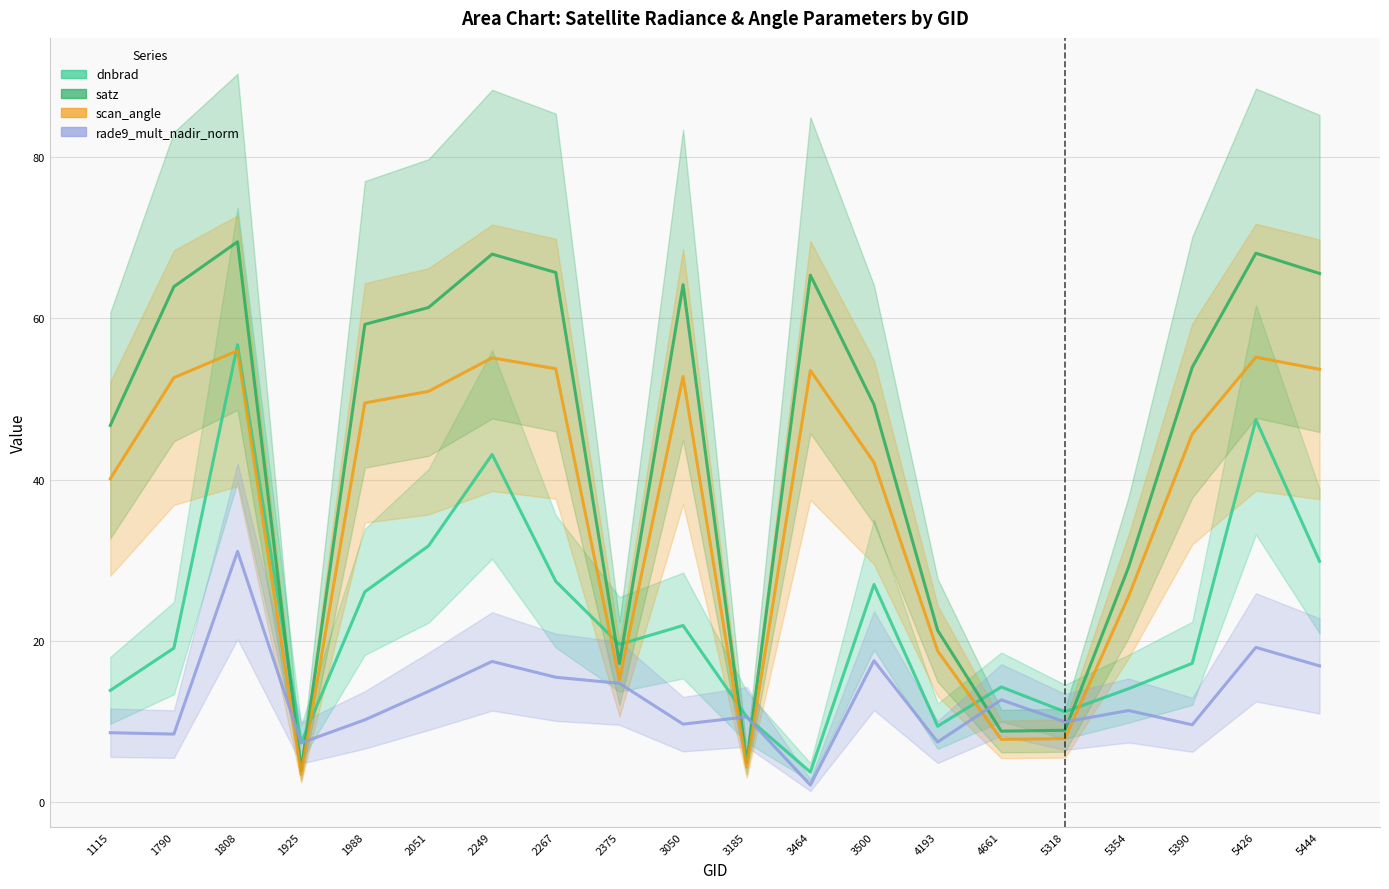

True or false: satz and scan_angle intersect in this chart.

False